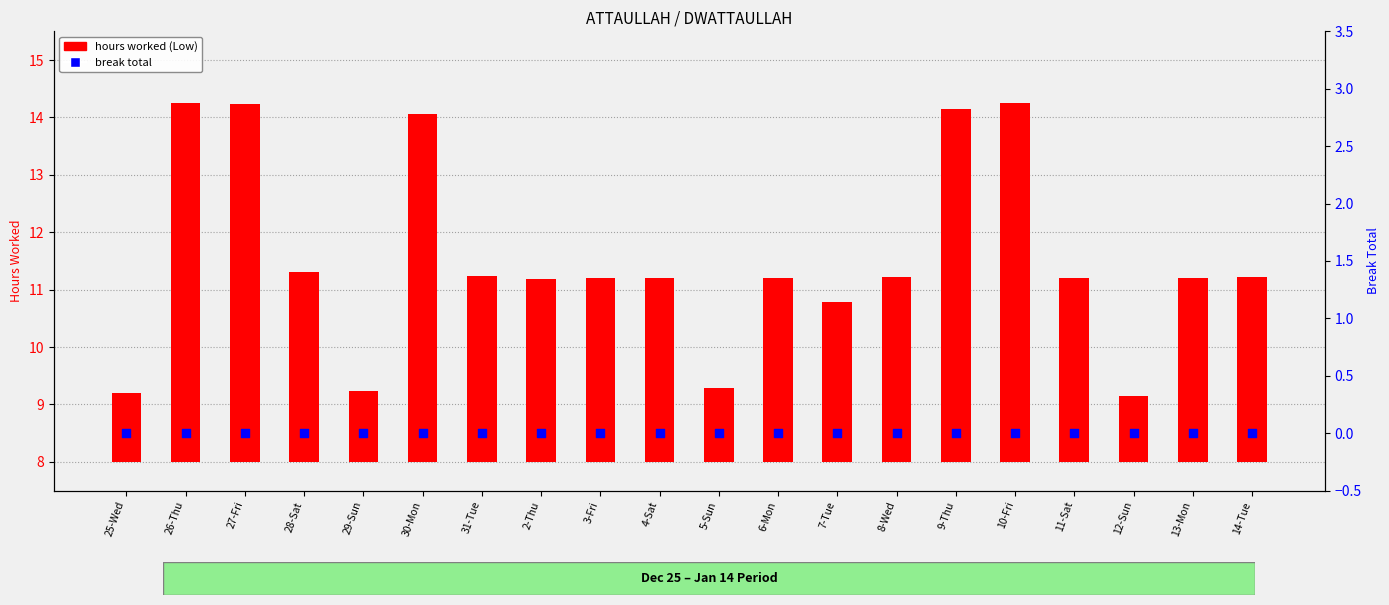

Which series reaches the minimum Y coordinate?

break total